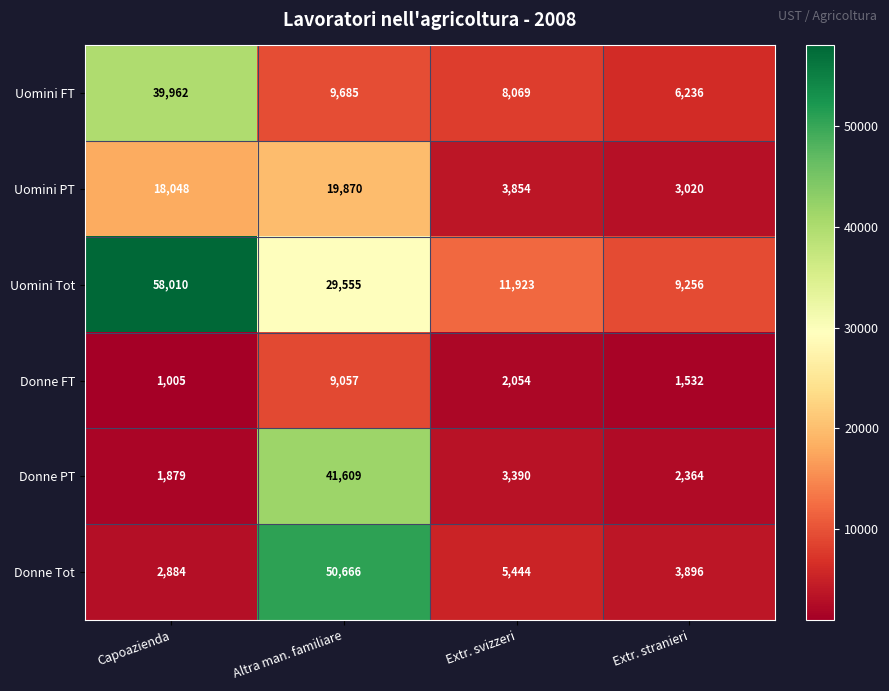

Is it true that Donne Tot equals 84965 at Altra man. familiare?

False